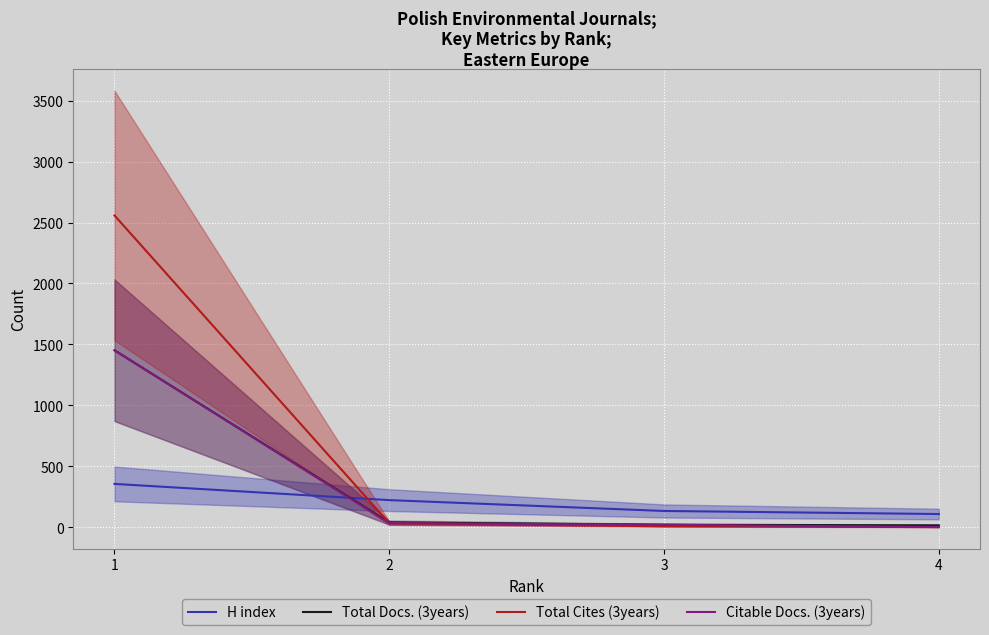

Which category has the lowest value in the Total Cites (3years) series?

4